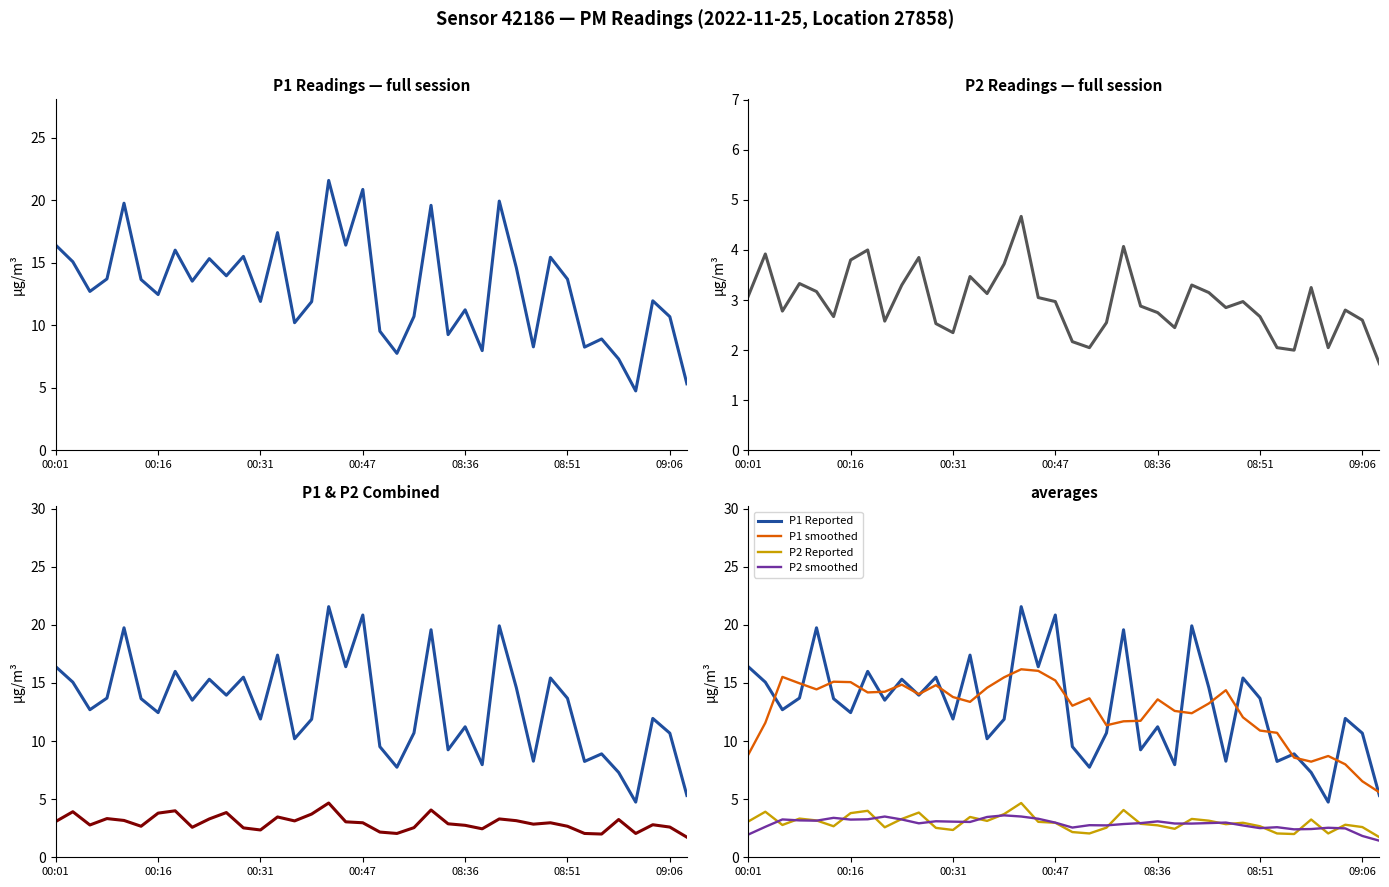

What is the label of the 12th point from the left?

00:29